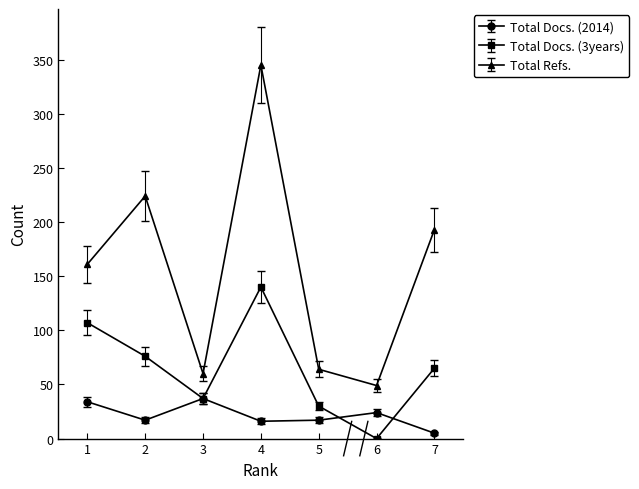

The value of Total Docs. (3years) at 6 is 0. True or false?

True